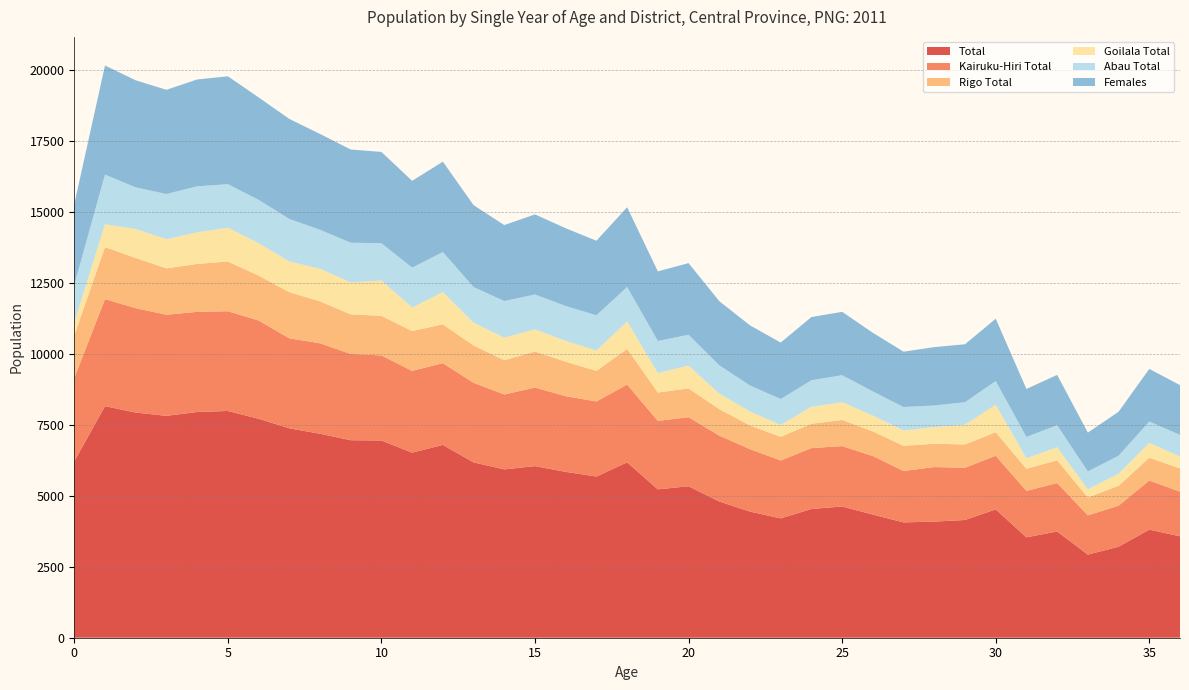

Reading left to right, extract all data points from this chart.

Total: 0=6217	1=8161	2=7936	3=7819	4=7955	5=7992	6=7717	7=7380	8=7189	9=6961	10=6951	11=6522	12=6796	13=6179	14=5933	15=6048	16=5845	17=5682	18=6181	19=5229	20=5338	21=4801	22=4445	23=4206	24=4537	25=4626	26=4340	27=4065	28=4092	29=4150	30=4523	31=3538	32=3745	33=2930	34=3207	35=3810	36=3574
Kairuku-Hiri Total: 0=2937	1=3772	2=3679	3=3564	4=3530	5=3515	6=3465	7=3173	8=3188	9=3041	10=2998	11=2882	12=2881	13=2805	14=2640	15=2770	16=2668	17=2644	18=2741	19=2413	20=2435	21=2321	22=2201	23=2040	24=2147	25=2127	26=2063	27=1812	28=1923	29=1841	30=1891	31=1637	32=1706	33=1382	34=1447	35=1731	36=1574
Rigo Total: 0=1501	1=1835	2=1769	3=1634	4=1688	5=1753	6=1583	7=1625	8=1480	9=1395	10=1396	11=1406	12=1368	13=1316	14=1207	15=1269	16=1216	17=1078	18=1260	19=1001	20=1013	21=935	22=835	23=836	24=856	25=923	26=869	27=886	28=822	29=821	30=829	31=780	32=802	33=629	34=701	35=804	36=818
Goilala Total: 0=463	1=800	2=1018	3=1027	4=1113	5=1188	6=1141	7=1081	8=1147	9=1127	10=1245	11=829	12=1136	13=804	14=797	15=778	16=732	17=719	18=958	19=688	20=805	21=544	22=491	23=417	24=599	25=624	26=556	27=540	28=587	29=694	30=970	31=369	32=459	33=291	34=425	35=521	36=422
Abau Total: 0=1316	1=1754	2=1470	3=1594	4=1624	5=1536	6=1528	7=1501	8=1374	9=1398	10=1312	11=1405	12=1411	13=1254	14=1289	15=1231	16=1229	17=1241	18=1222	19=1127	20=1085	21=1001	22=918	23=913	24=935	25=952	26=852	27=827	28=760	29=794	30=833	31=752	32=778	33=628	34=634	35=754	36=760
Females: 0=2847	1=3845	2=3773	3=3672	4=3765	5=3802	6=3611	7=3525	8=3377	9=3284	10=3219	11=3057	12=3186	13=2888	14=2677	15=2824	16=2741	17=2627	18=2810	19=2454	20=2526	21=2258	22=2119	23=1990	24=2228	25=2233	26=2067	27=1951	28=2058	29=2042	30=2197	31=1691	32=1773	33=1369	34=1549	35=1854	36=1754